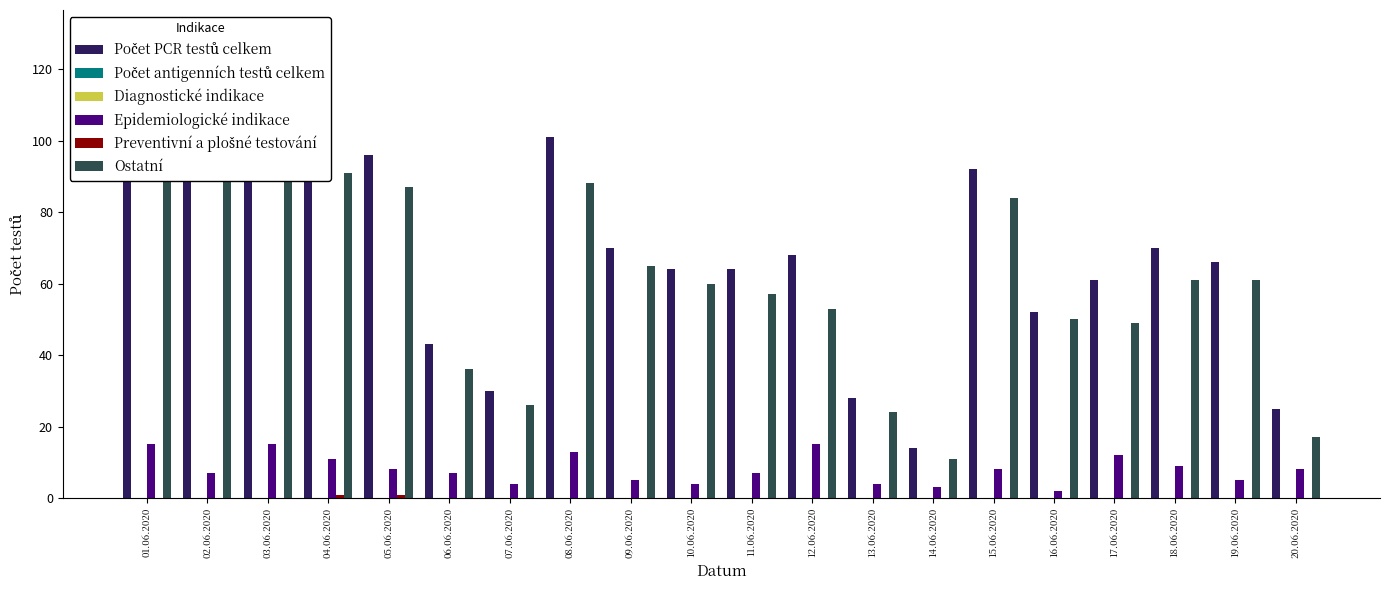

Rank the series by their maximum value, from lowest to highest.

Počet antigenních testů celkem, Diagnostické indikace, Preventivní a plošné testování, Epidemiologické indikace, Ostatní, Počet PCR testů celkem